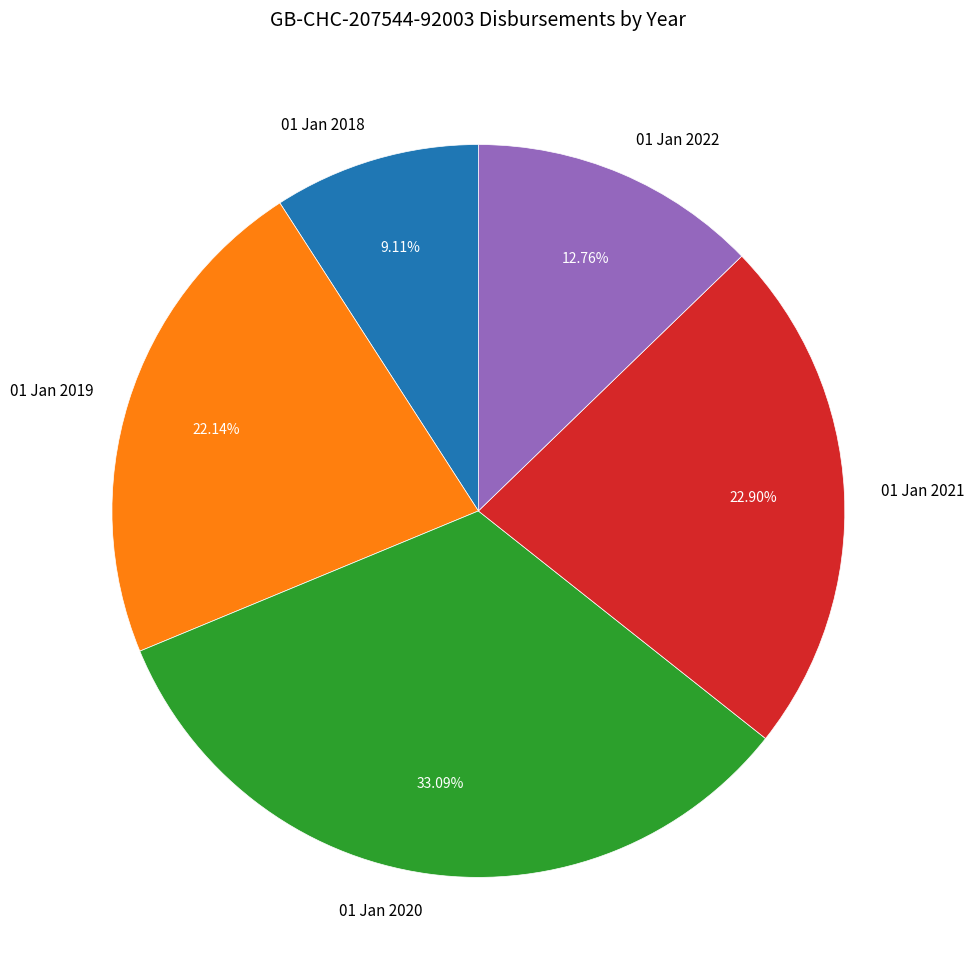

To the nearest percent, what portion does 01 Jan 2020 represent?

33%